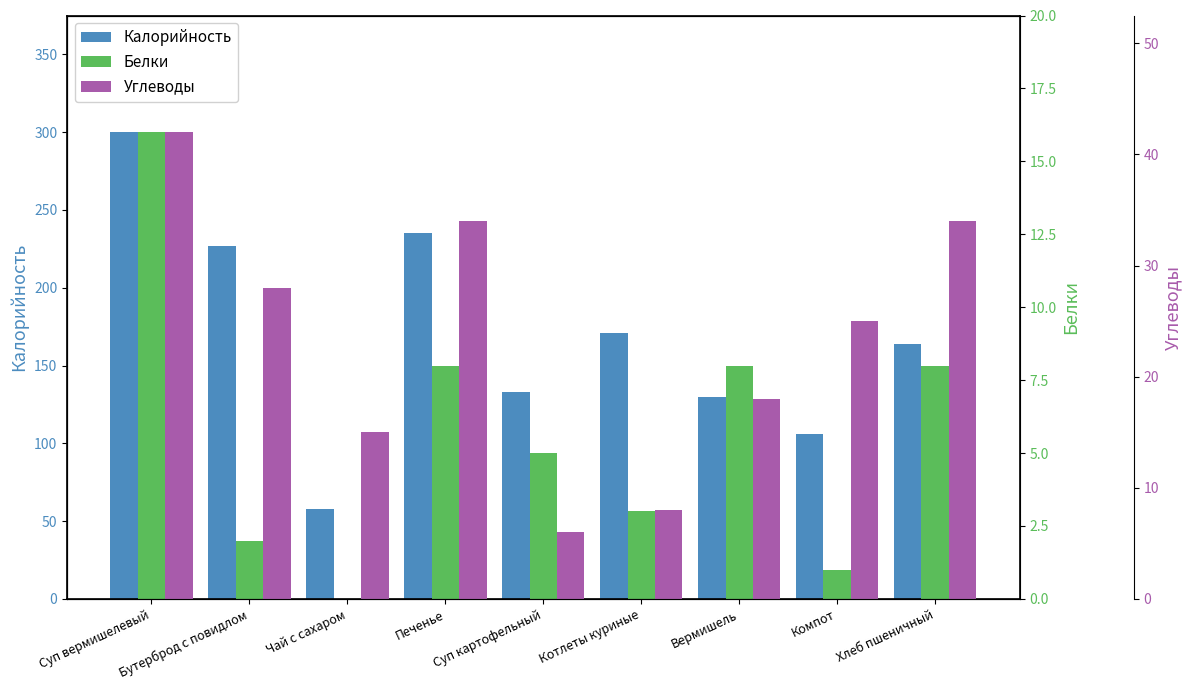

What is the value of the Калорийность bar at the 9th from the left?

164